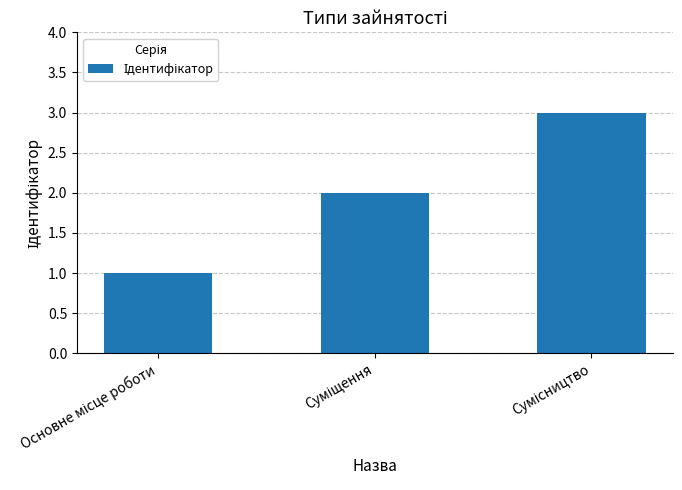

What is the greatest value displayed?

3